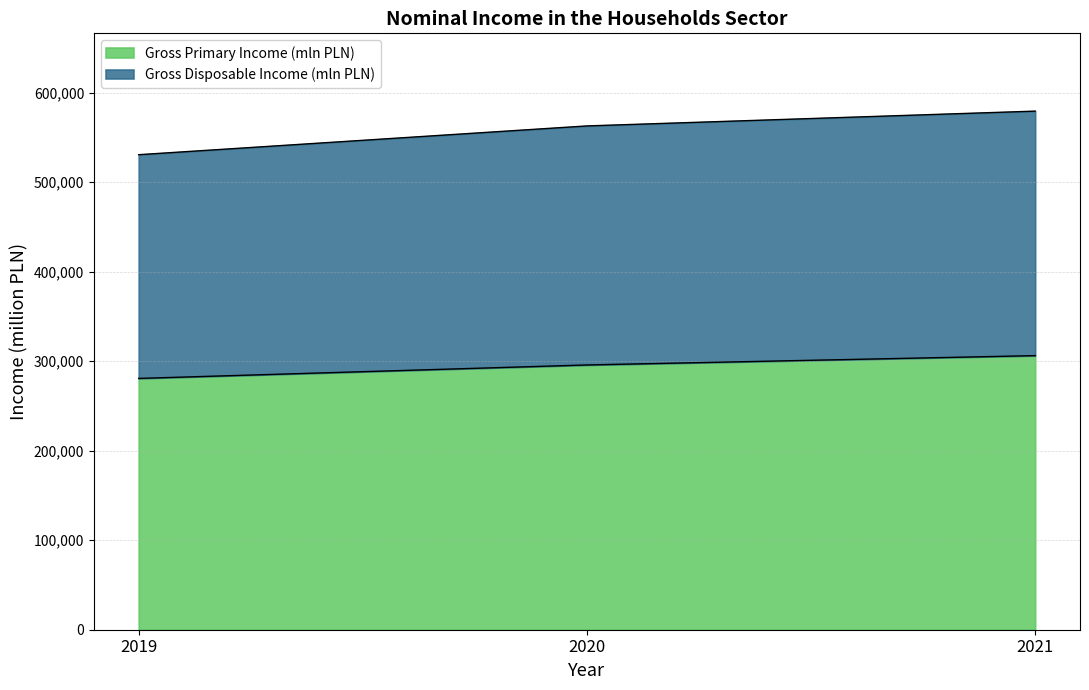

What is the total value across all series at 2019?

530636